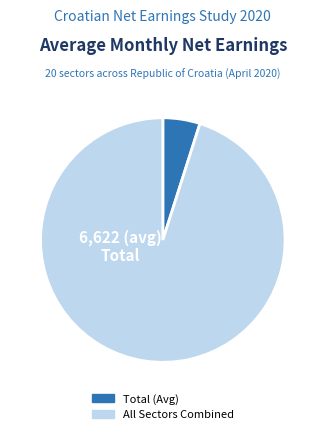

Is there any slice that represents more than half of the pie?

Yes